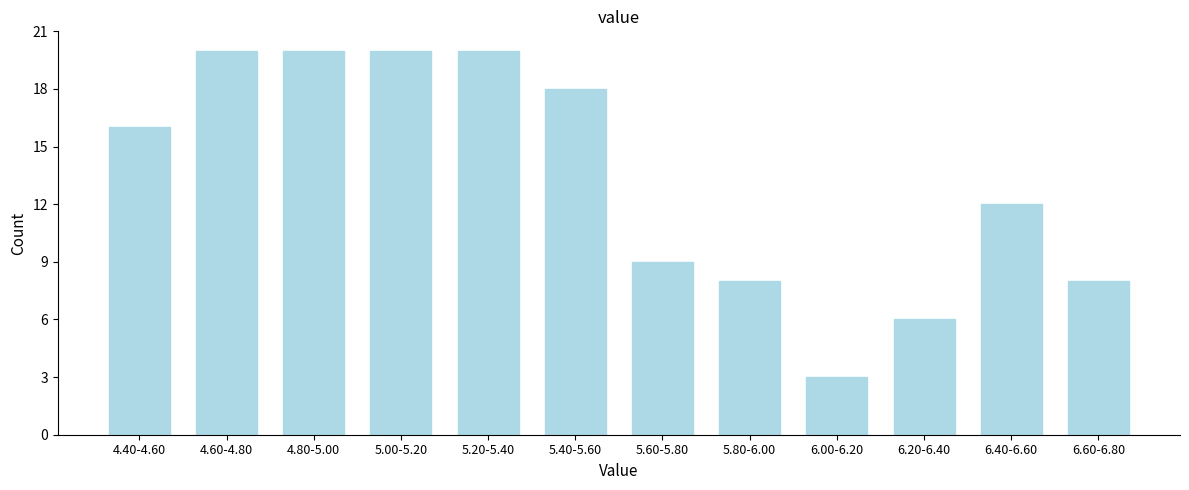

Reading left to right, transcribe all the data shown in this chart.

16	20	20	20	20	18	9	8	3	6	12	8